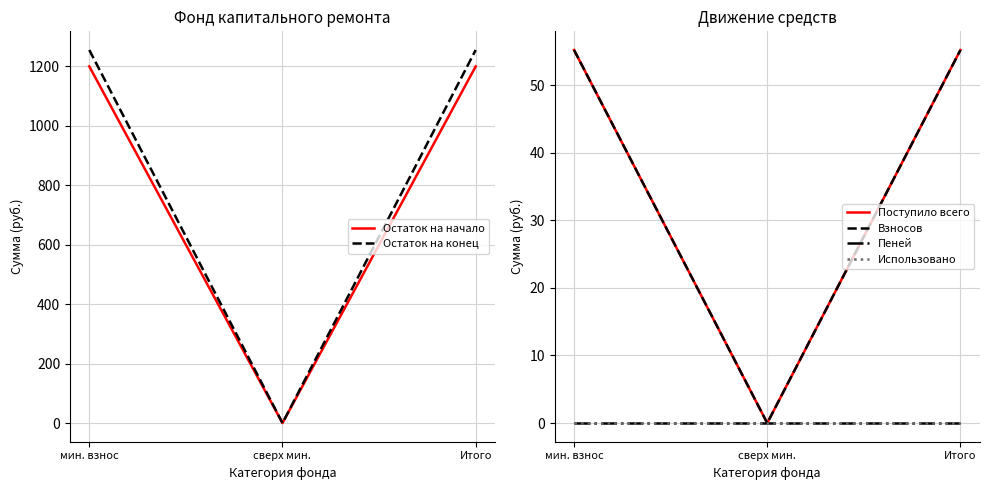

Which series has the largest range (max minus min)?

Остаток на конец